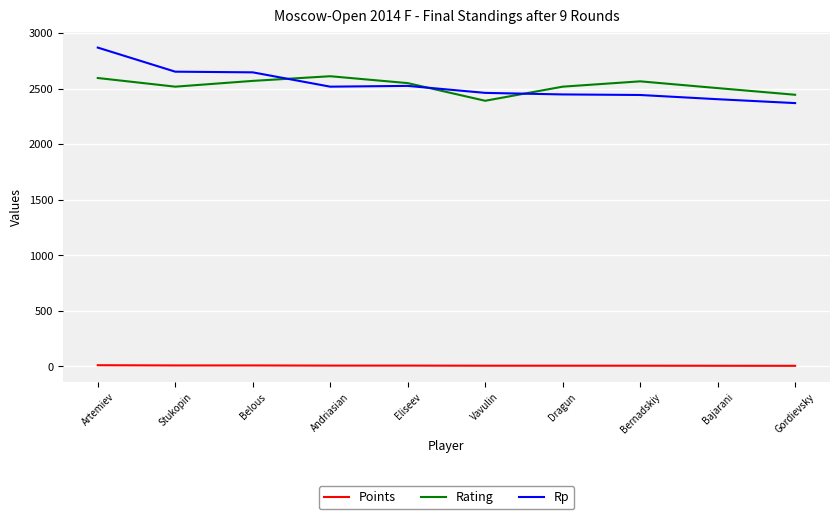

True or false: Rating has a value of 1617.1 at Bernadskiy.

False